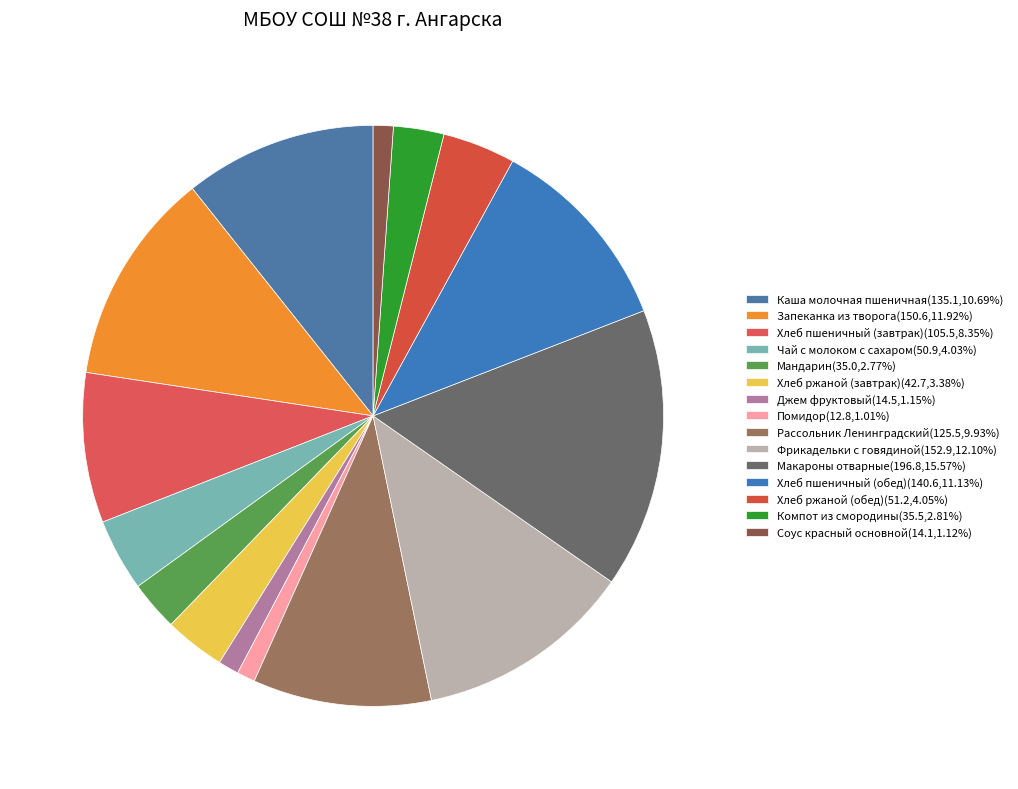

Rank the categories by value from lowest to highest.

Помидор, Соус красный основной, Джем фруктовый, Мандарин, Компот из смородины, Хлеб ржаной (завтрак), Чай с молоком с сахаром, Хлеб ржаной (обед), Хлеб пшеничный (завтрак), Рассольник Ленинградский, Каша молочная пшеничная, Хлеб пшеничный (обед), Запеканка из творога, Фрикадельки с говядиной, Макароны отварные